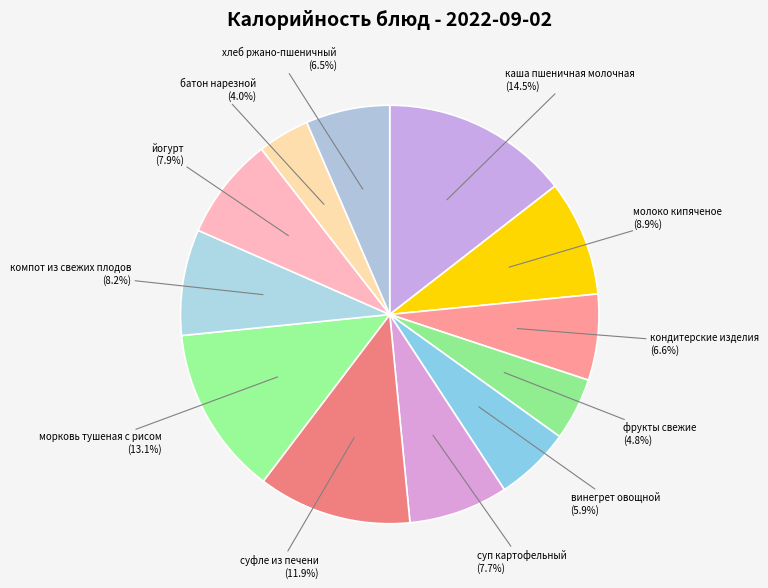

What is the ratio of the value at батон нарезной to the value at фрукты свежие?

0.8